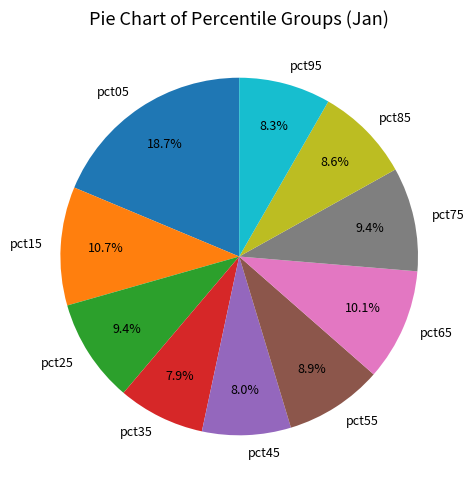

Which category has the biggest portion of the pie?

pct05